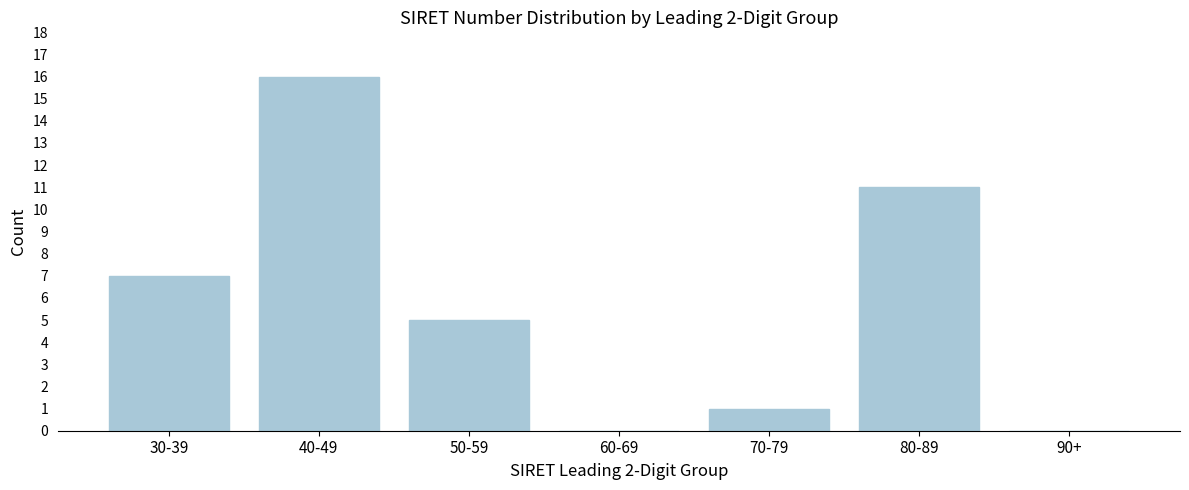

Reading left to right, what are all the values shown in this chart?

30-39=7	40-49=16	50-59=5	60-69=0	70-79=1	80-89=11	90+=0